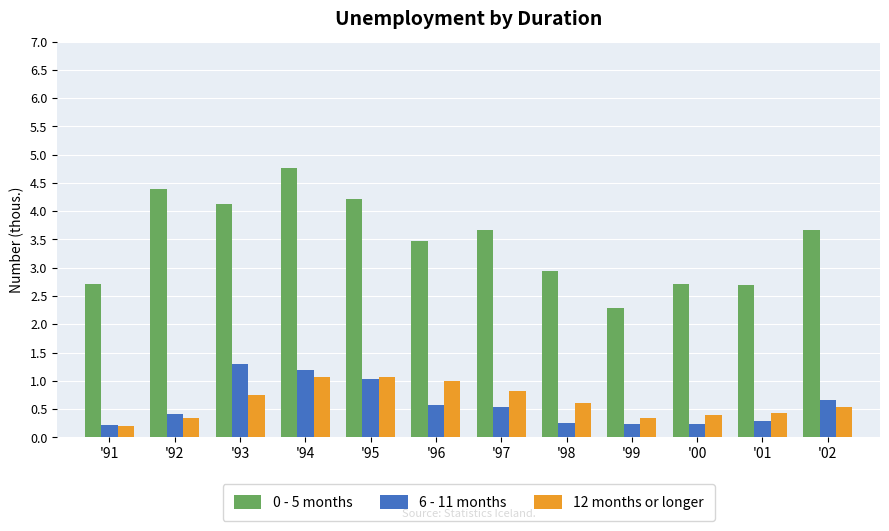

What are all the series names shown in the legend?

0 - 5 months, 6 - 11 months, 12 months or longer